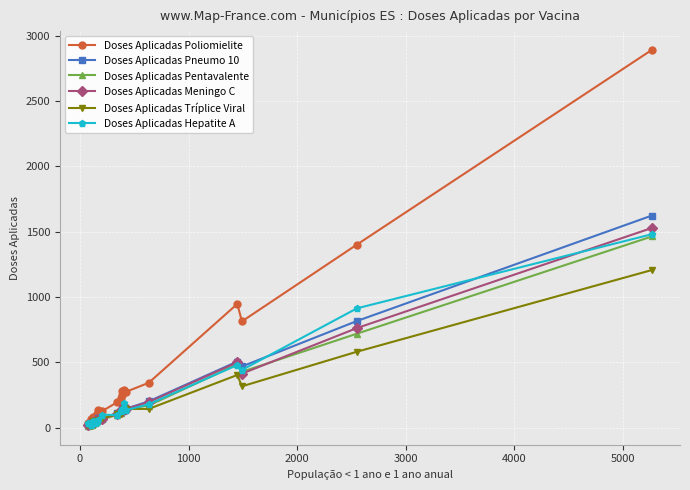

What is the value of the Doses Aplicadas Pentavalente point at the 5th from the left?

36